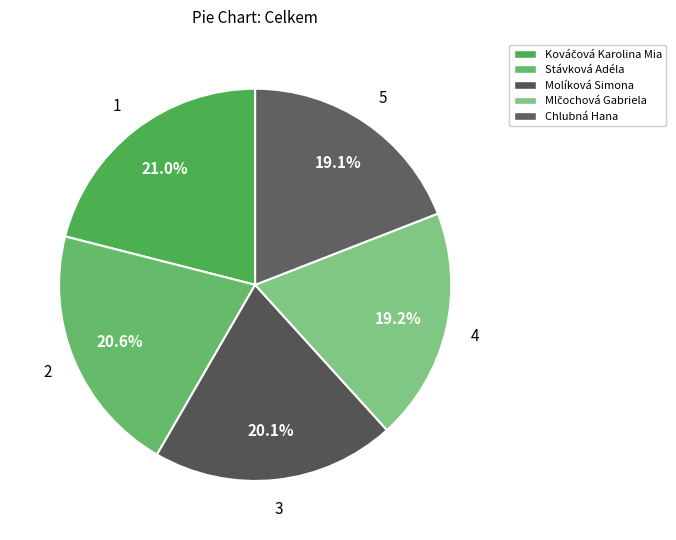

How many slices are in this pie chart?

5